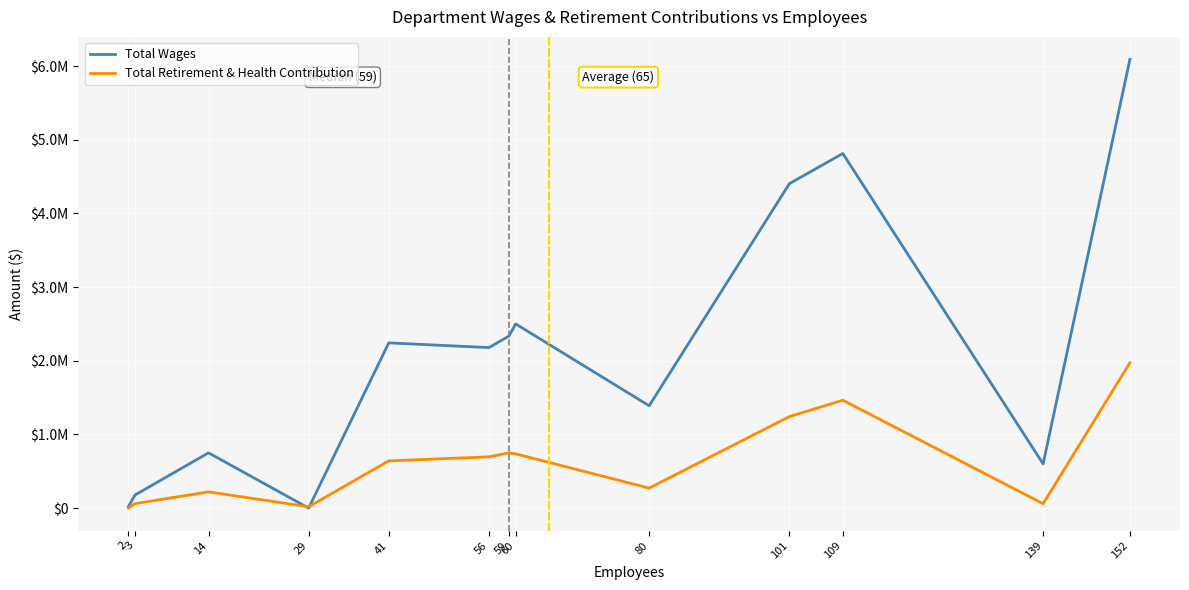

The value of Total Retirement & Health Contribution at 60 is 1298052. True or false?

False